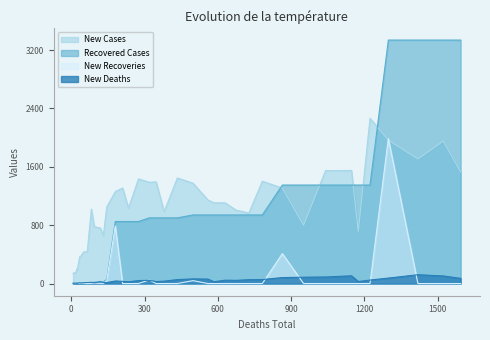

List the series in order of their peak value, highest first.

Recovered Cases, New Cases, New Recoveries, New Deaths